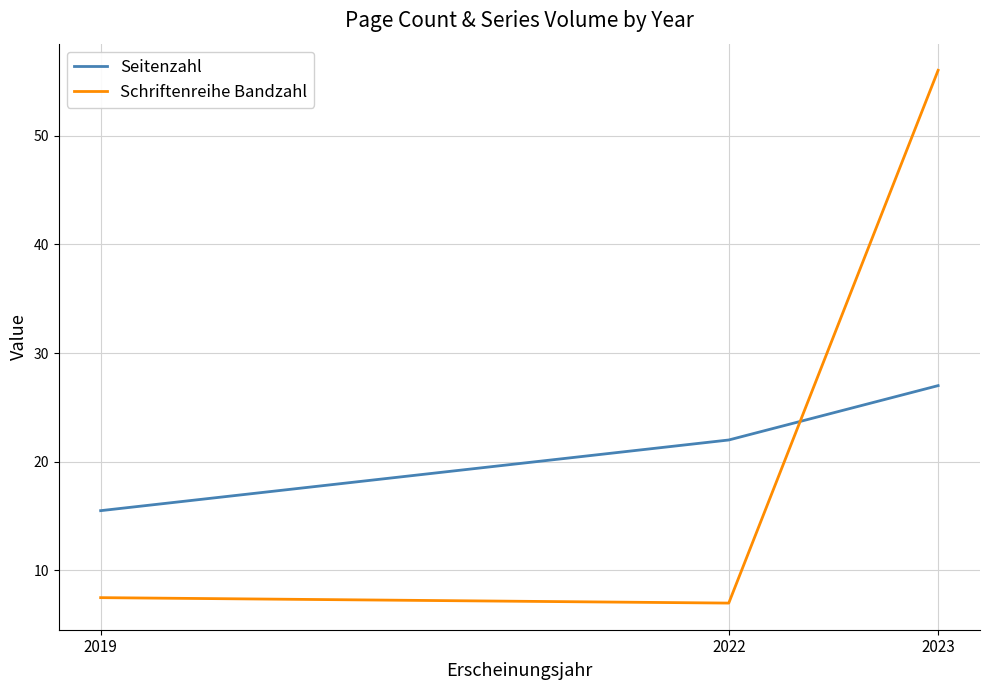

What is the average value of the Seitenzahl series?

21.5